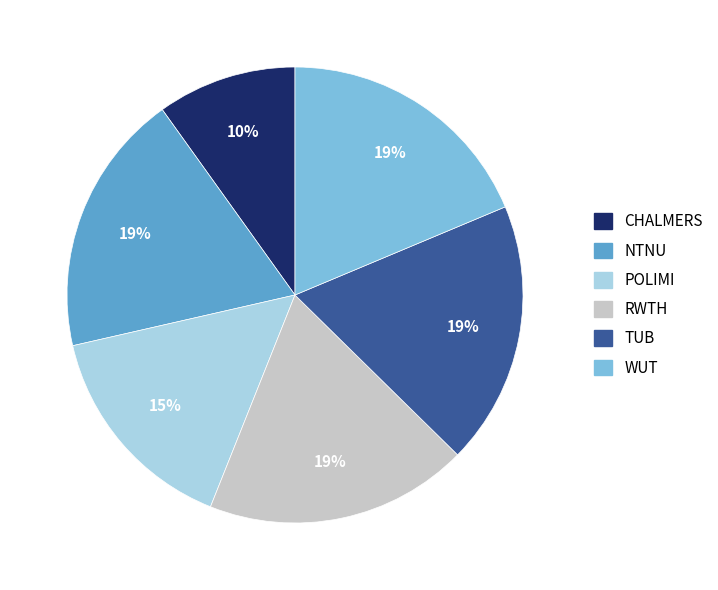

To the nearest percent, what is the average slice percentage?

17%